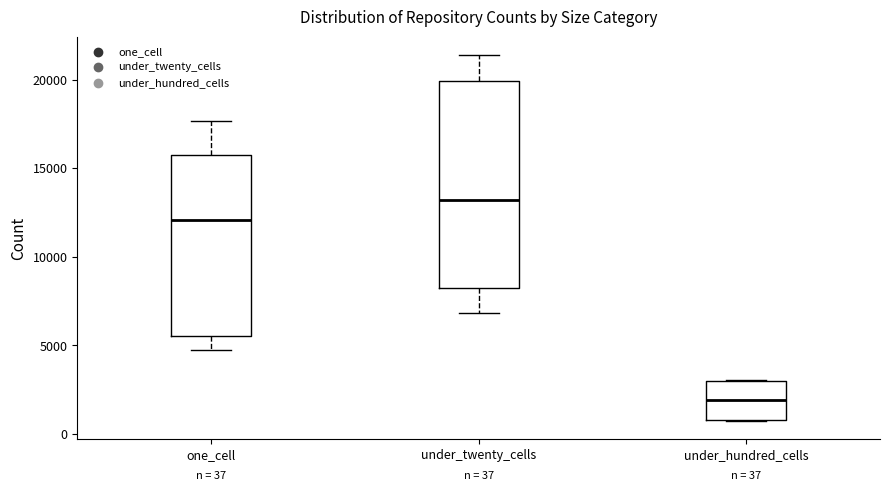

Which box is the tallest, from its lower edge to its upper edge?

under_twenty_cells